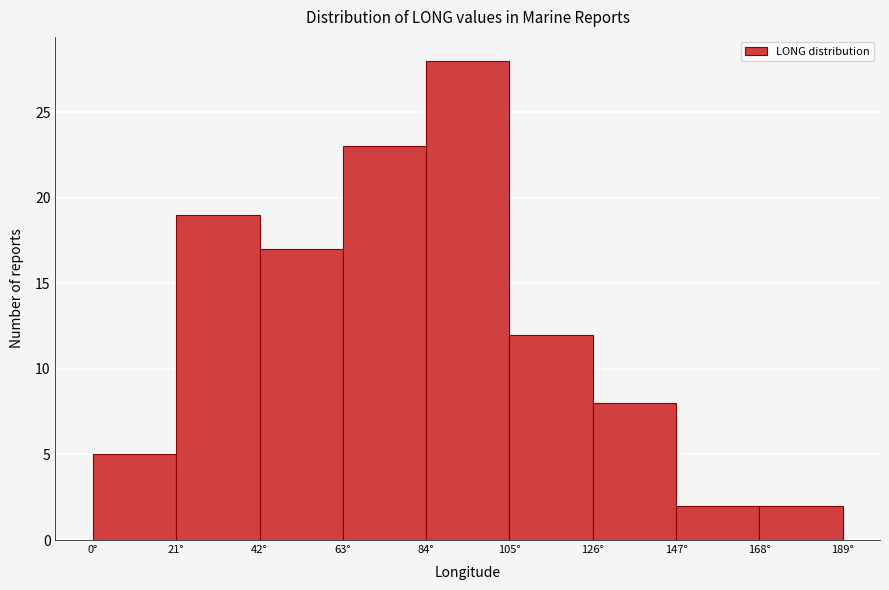

How tall is the bar that spans 168 to 189 on the x-axis? Neither the bar edges nor the heights are printed on the chart, so give them approximately, as read against the axes.

2